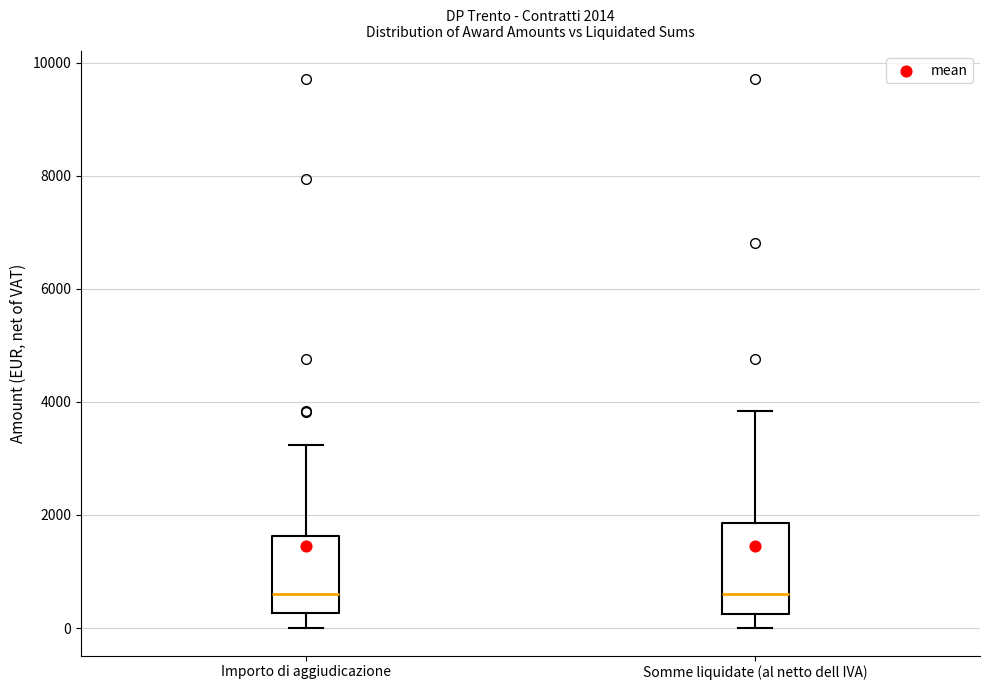

Comparing the boxes themselves (not the whiskers), which one is the tallest?

Somme liquidate (al netto dell IVA)